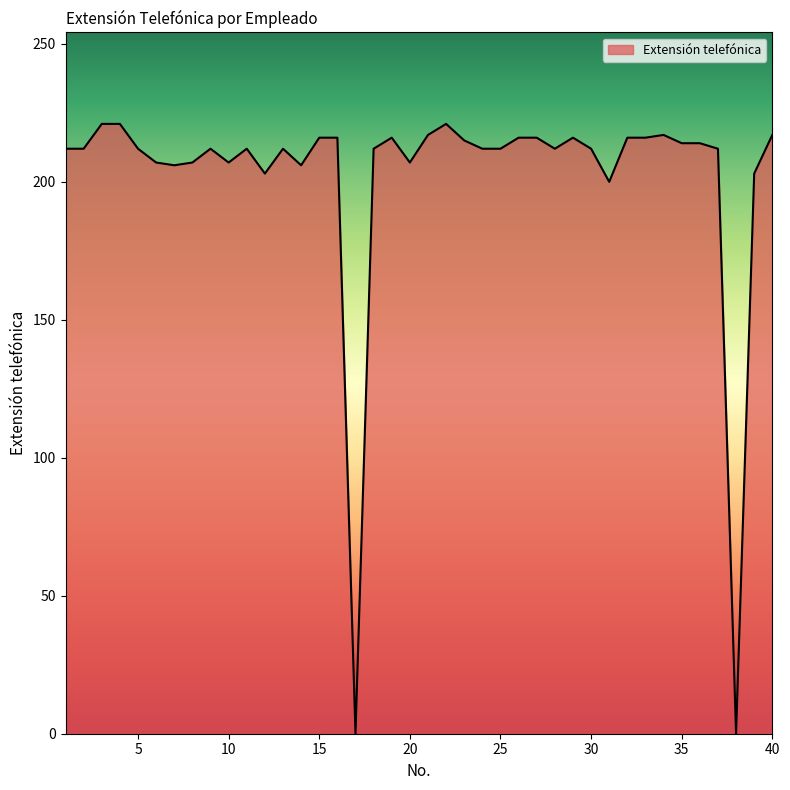

What is the difference between the maximum and minimum values?

221